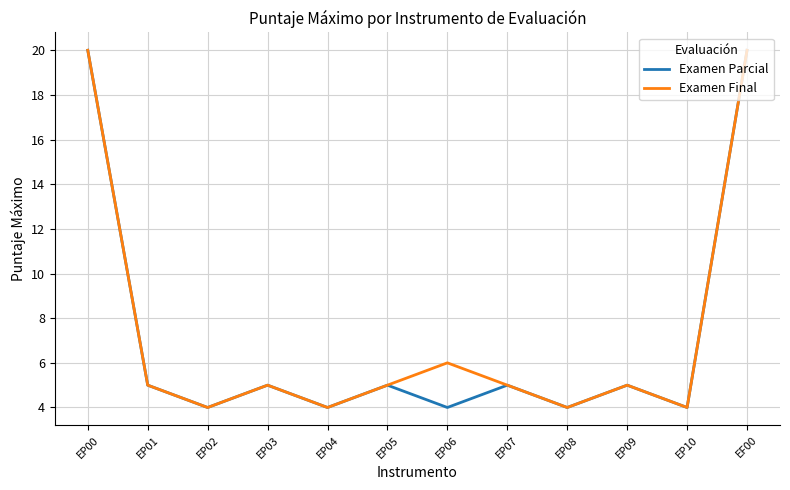

Reading left to right, extract all data points from this chart.

Examen Parcial: 20	5	4	5	4	5	4	5	4	5	4	20
Examen Final: 20	5	4	5	4	5	6	5	4	5	4	20